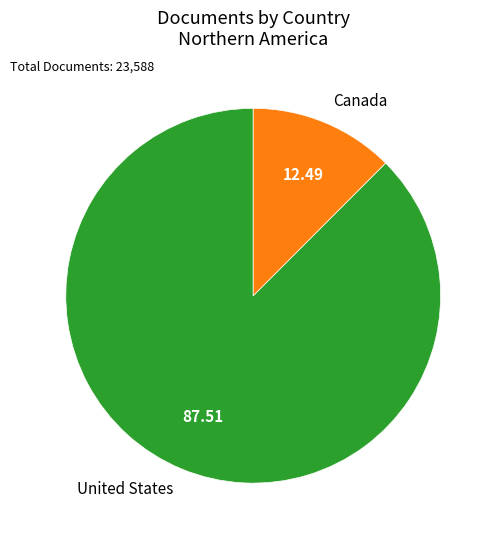

What is the smallest slice in the pie chart?

Canada